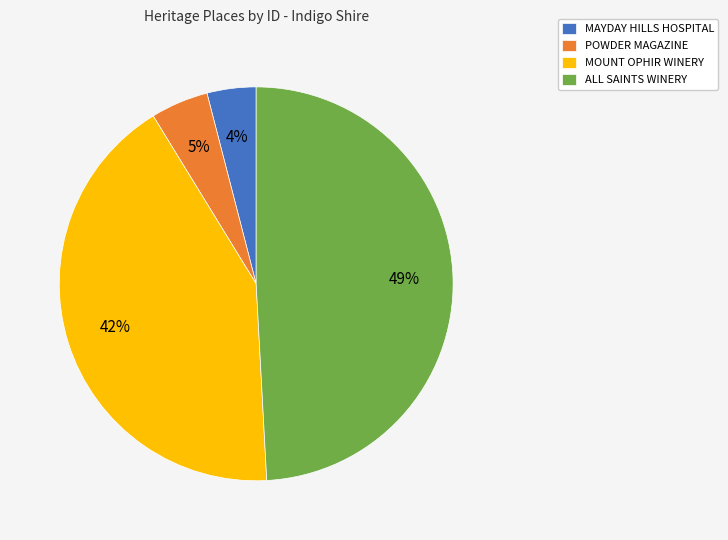

Do MOUNT OPHIR WINERY and ALL SAINTS WINERY together represent more than half of the pie?

Yes